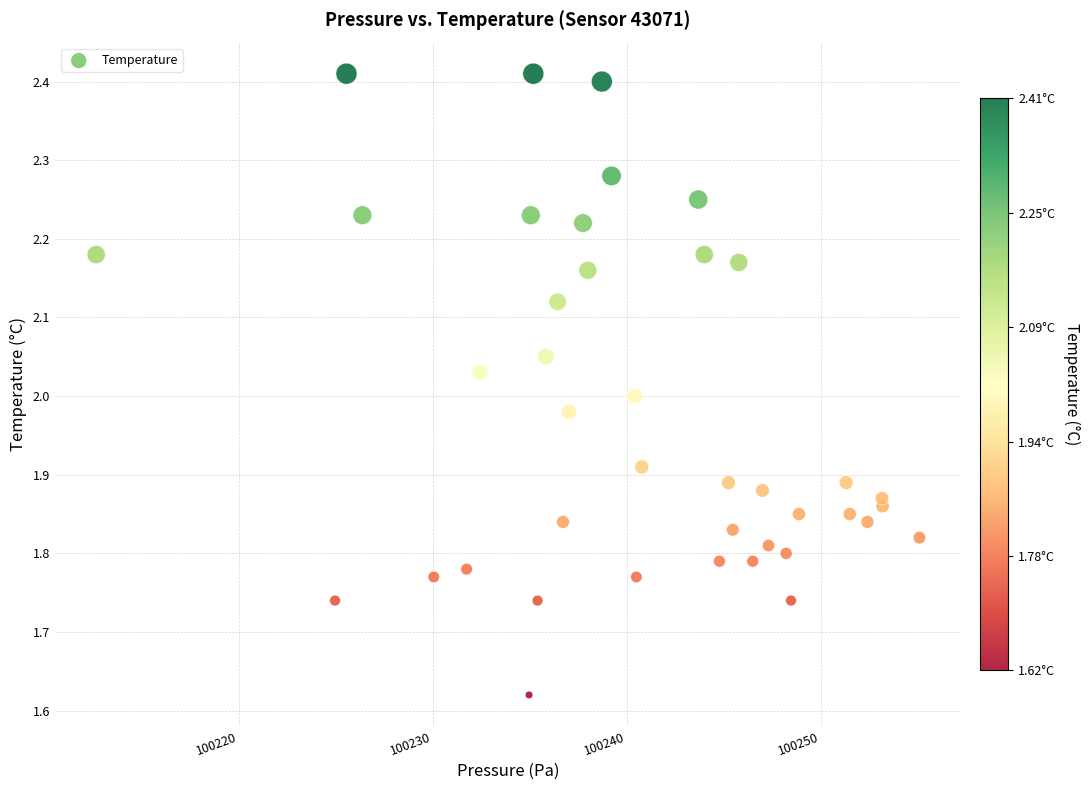

What is the range of X values (max minus min)?

42.4